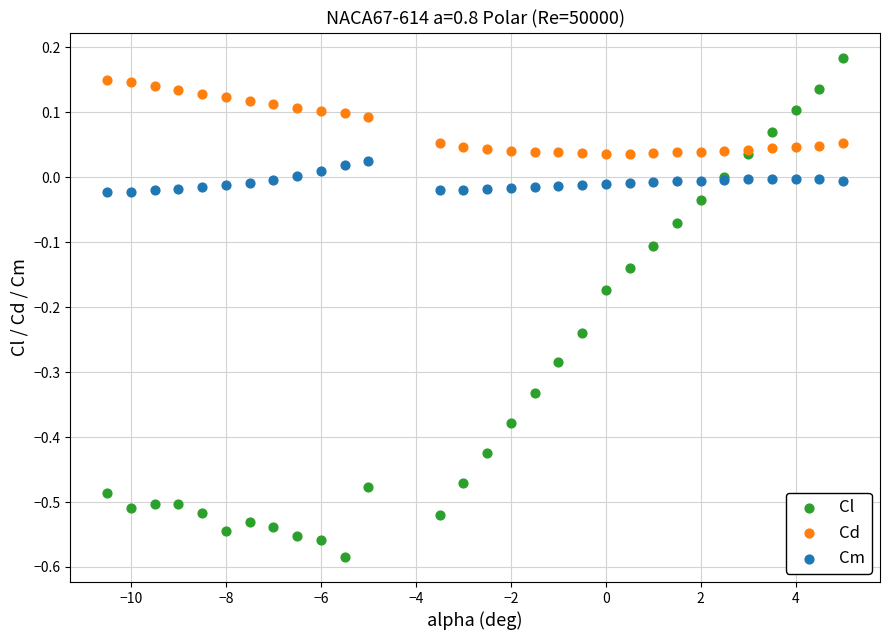

Which series has the widest spread of Y values?

Cl